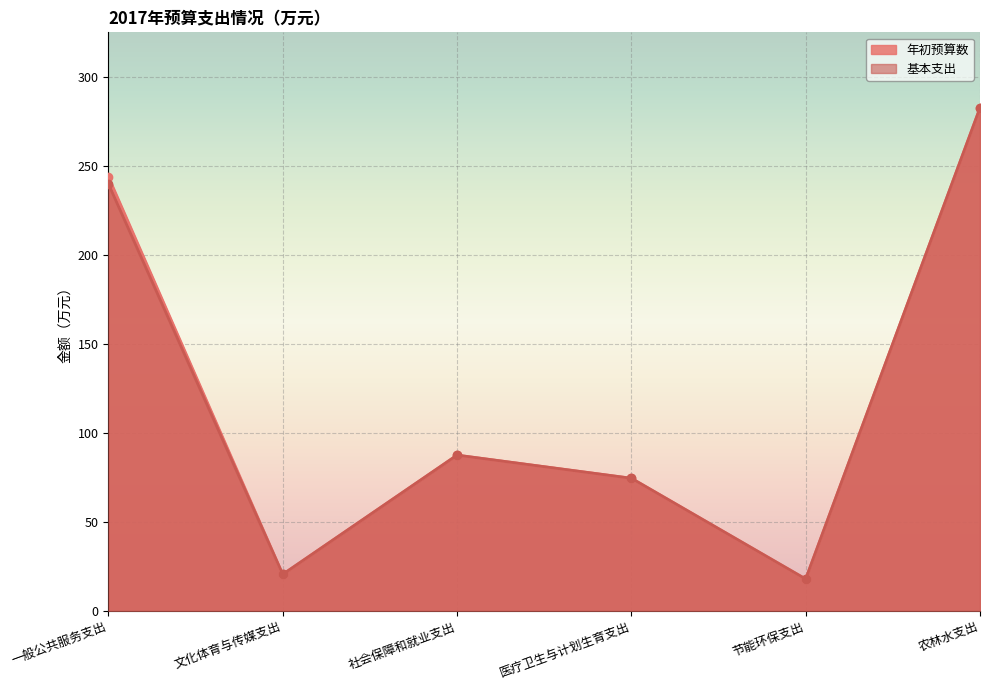

How many interior local peaks does the 基本支出 series have?

1